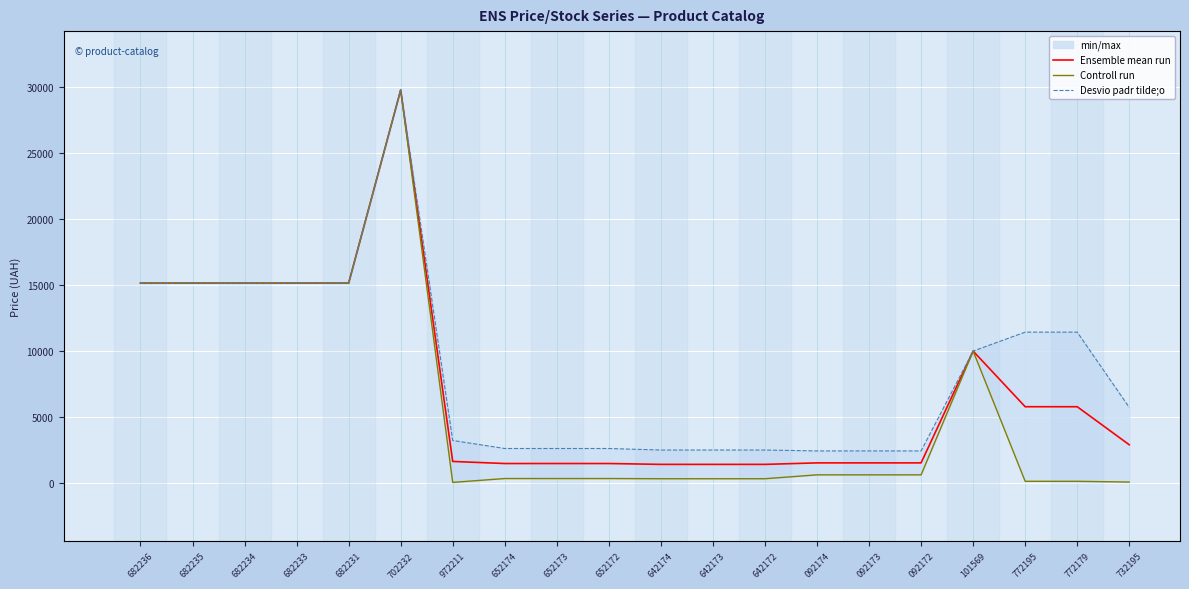

True or false: Controll run has more than 0 interior local peaks.

True